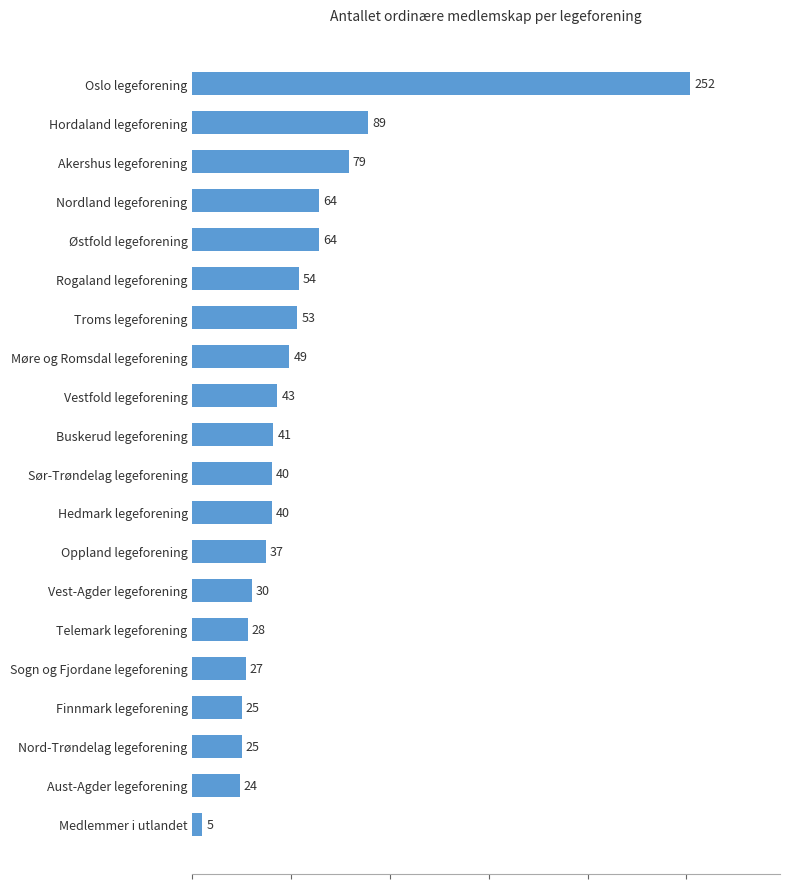

What is the smallest value displayed?

5